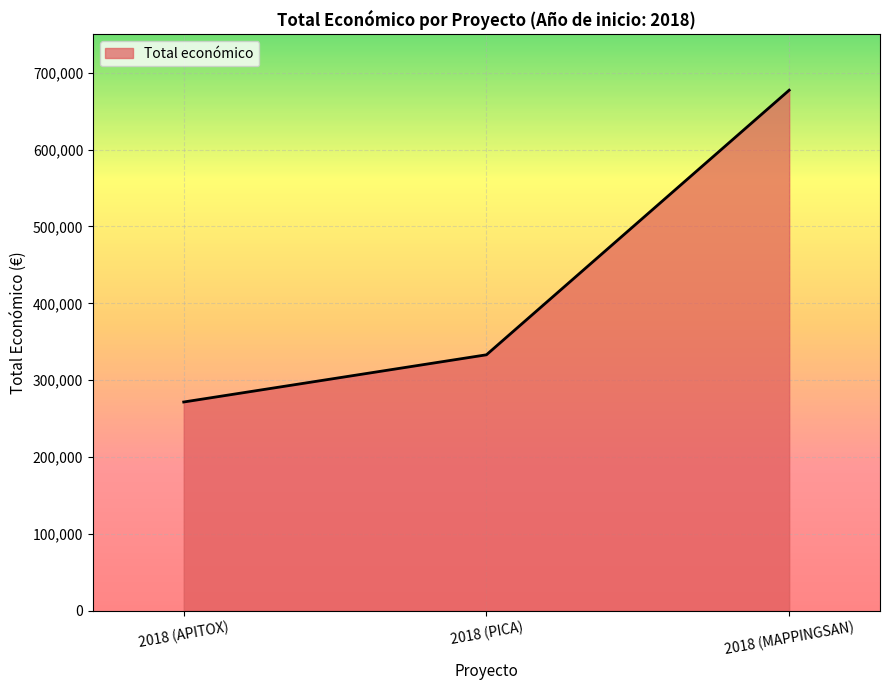

Is it true that the value at 2018 (PICA) is 578267?

False